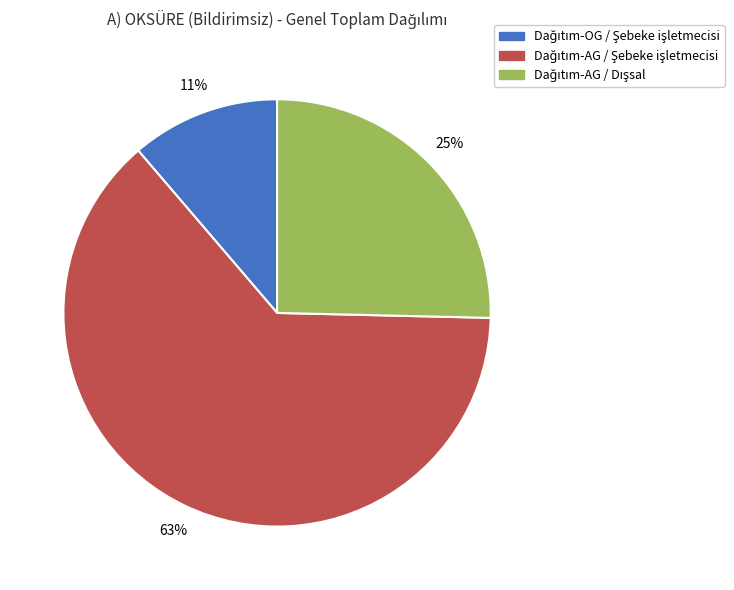

To the nearest percent, what is the average slice percentage?

33%